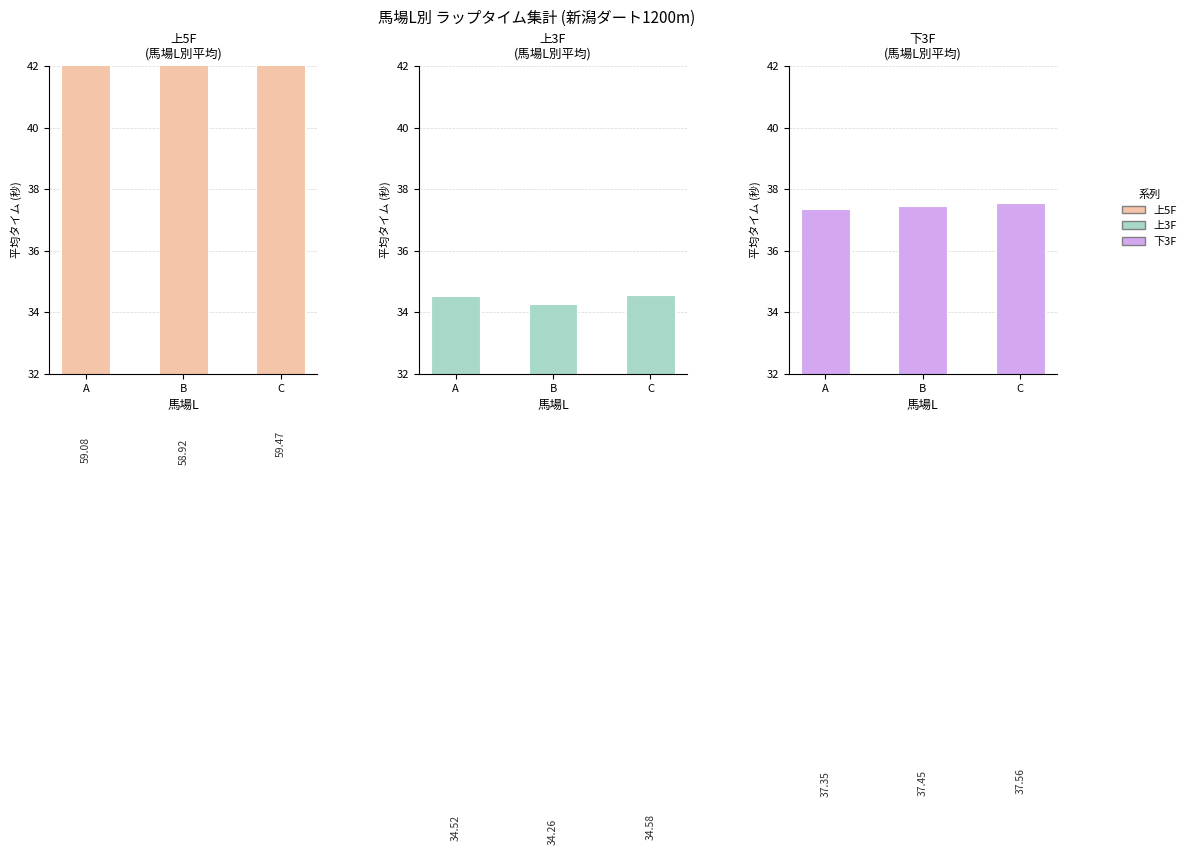

What is the difference between the maximum and minimum values in the 上3F series?

0.3